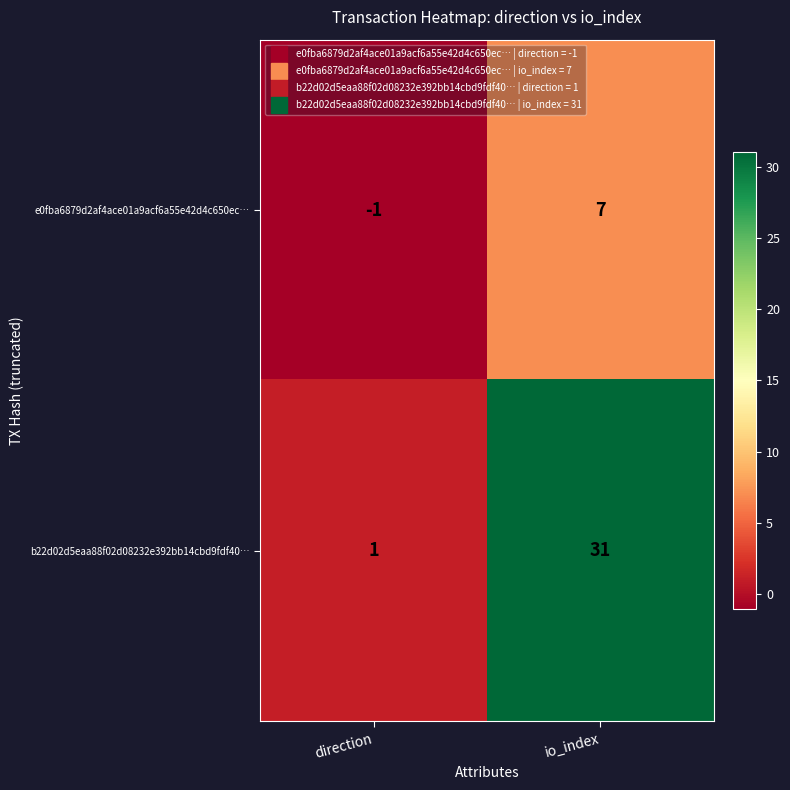

Which series has the largest total across all categories?

b22d02d5eaa88f02d08232e392bb14cbd9fdf40…